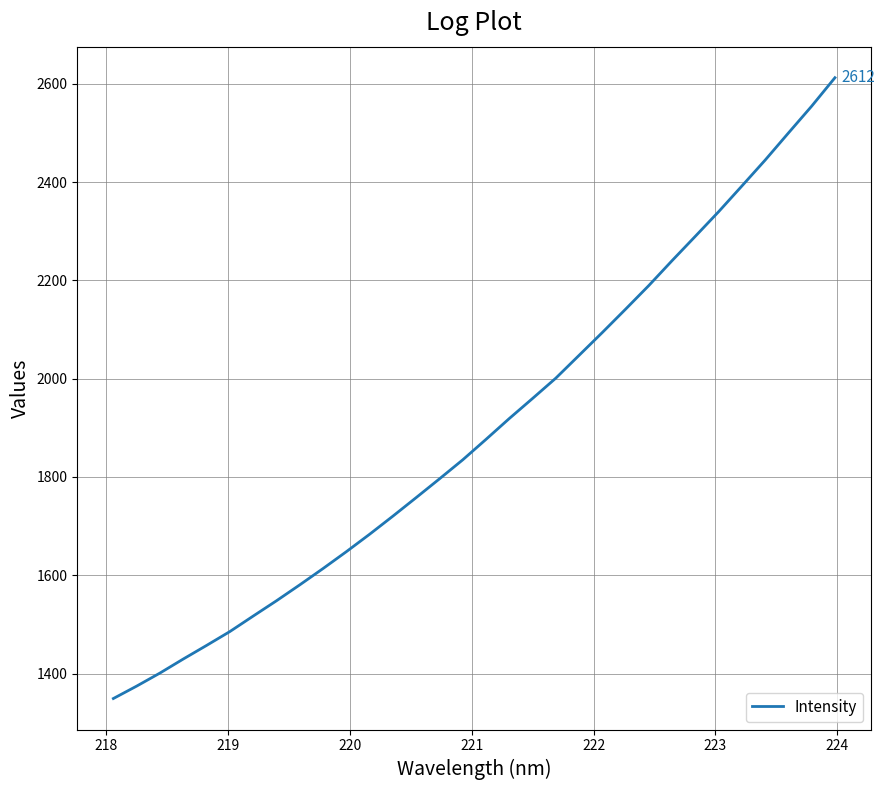

Does the chart have visible grid lines?

Yes